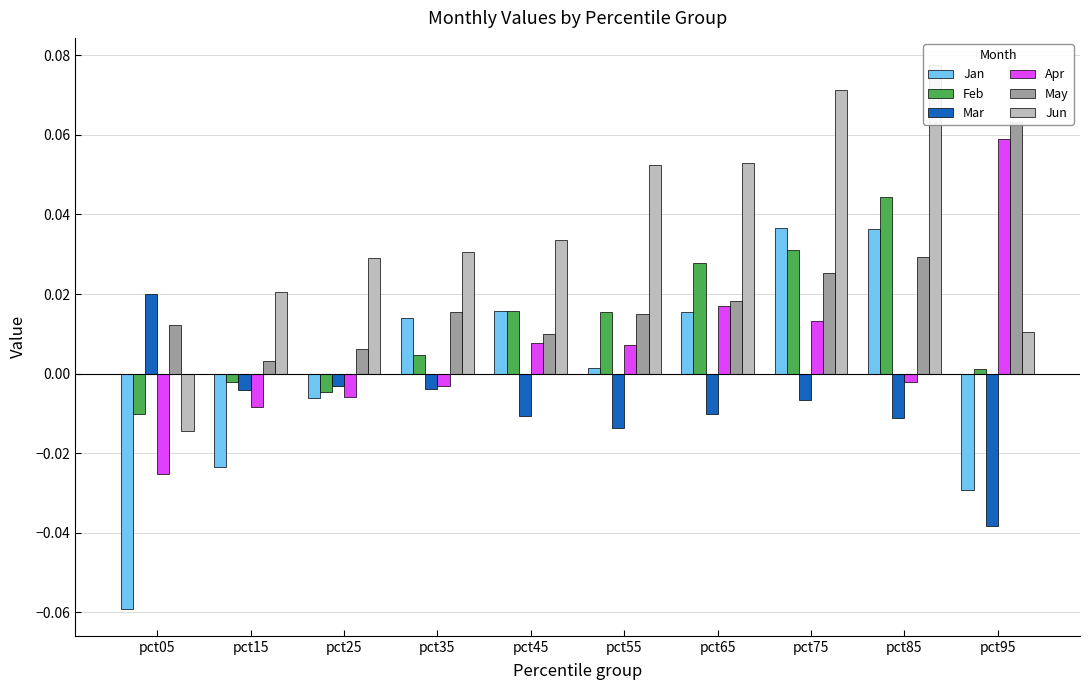

How many values in Jun are above zero?

9